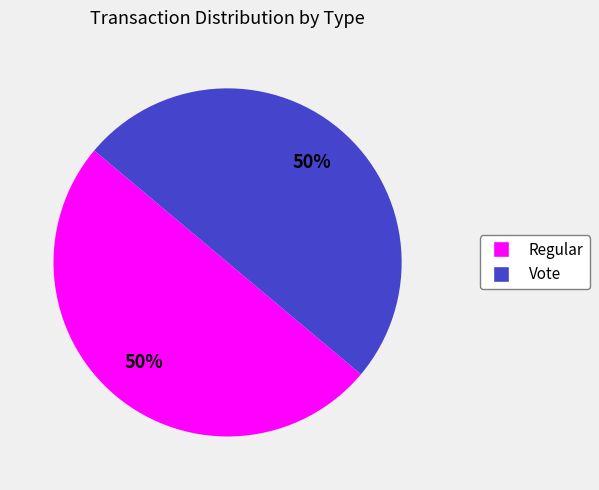

How many segments does this pie chart have?

2